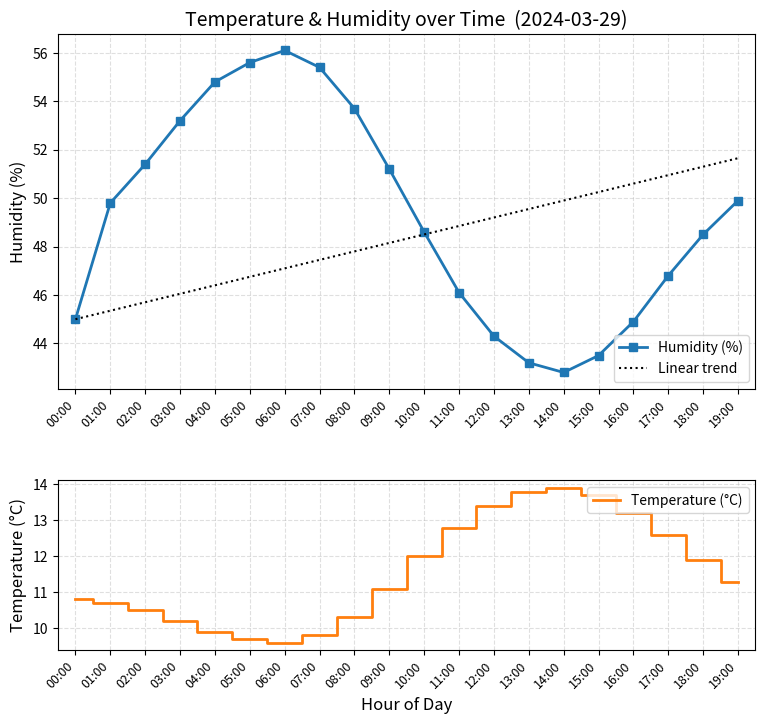

What is the difference between the maximum and second lowest values in the Temperature (°C) series?

4.2